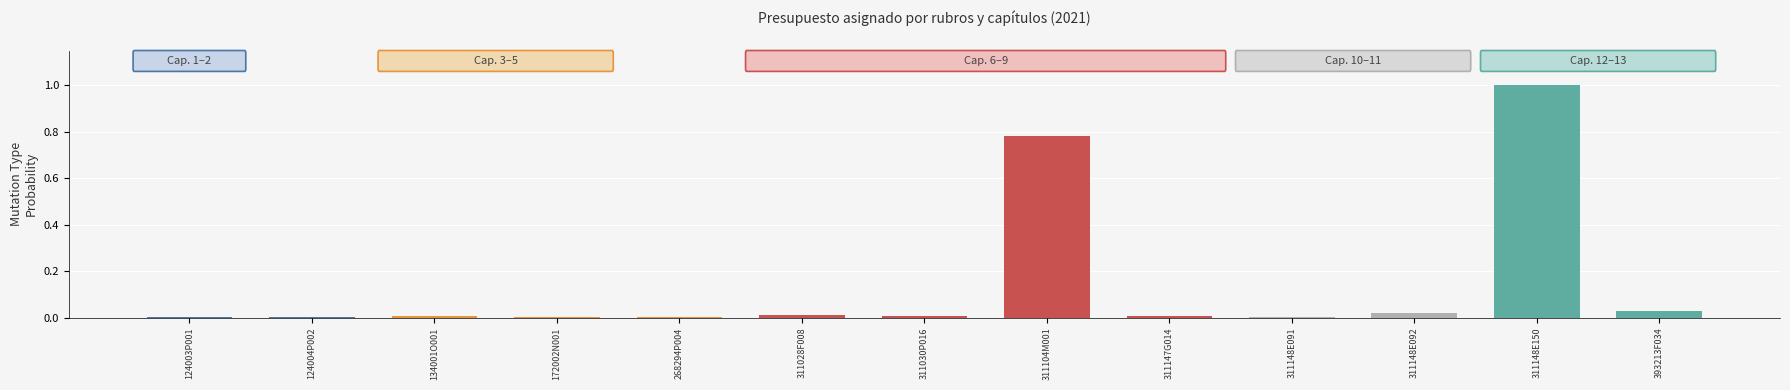

What is the maximum value shown in the chart?

1.0